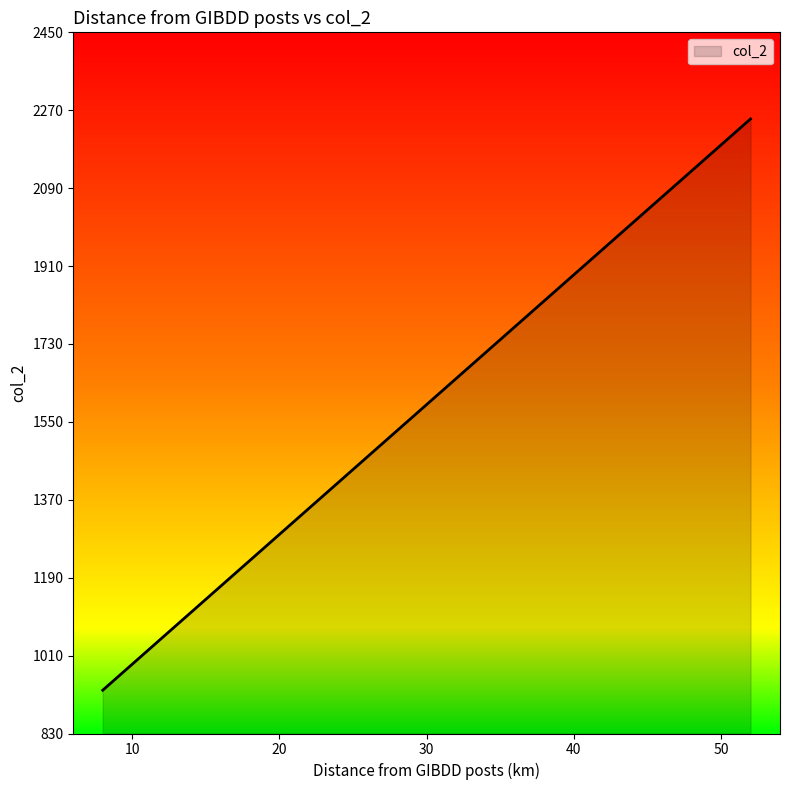

The value at 27 is 1500. True or false?

True